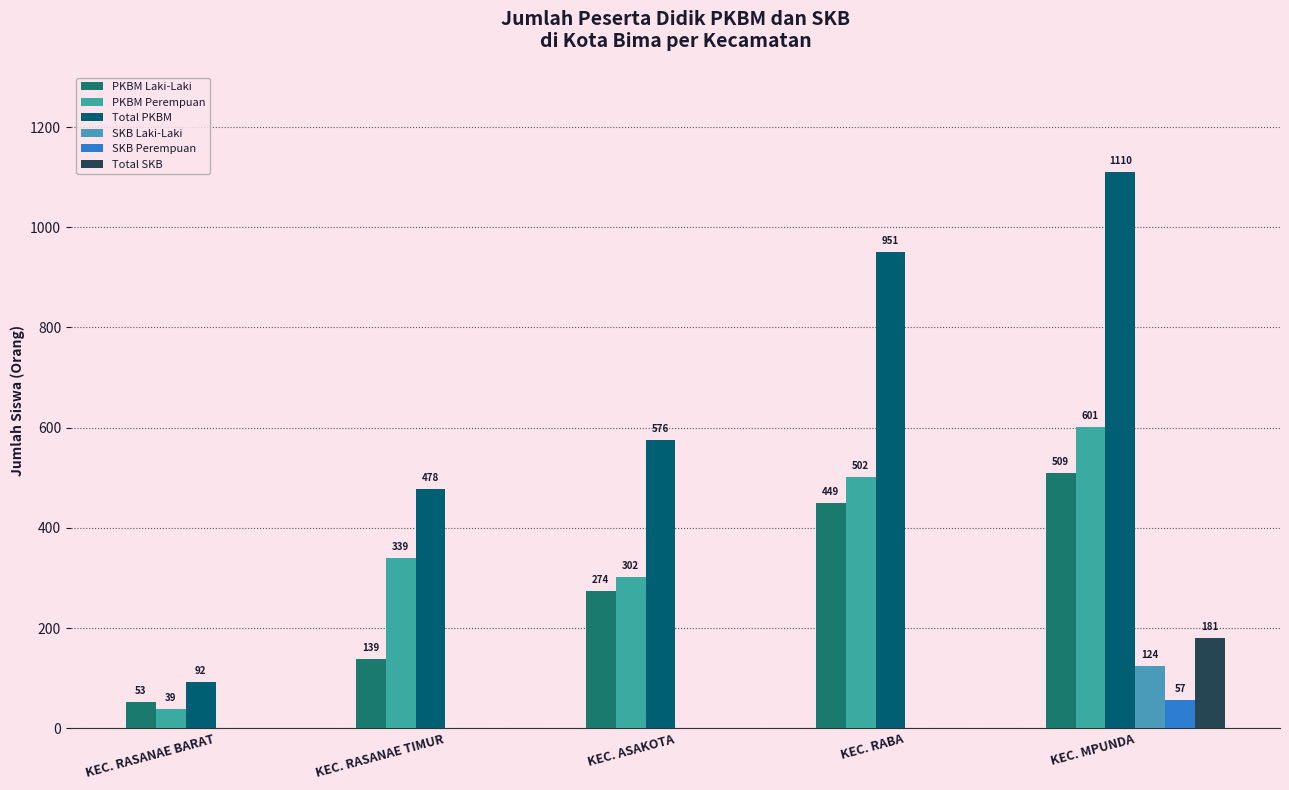

What is the difference between the PKBM Laki-Laki values at KEC. ASAKOTA and KEC. RASANAE TIMUR?

135